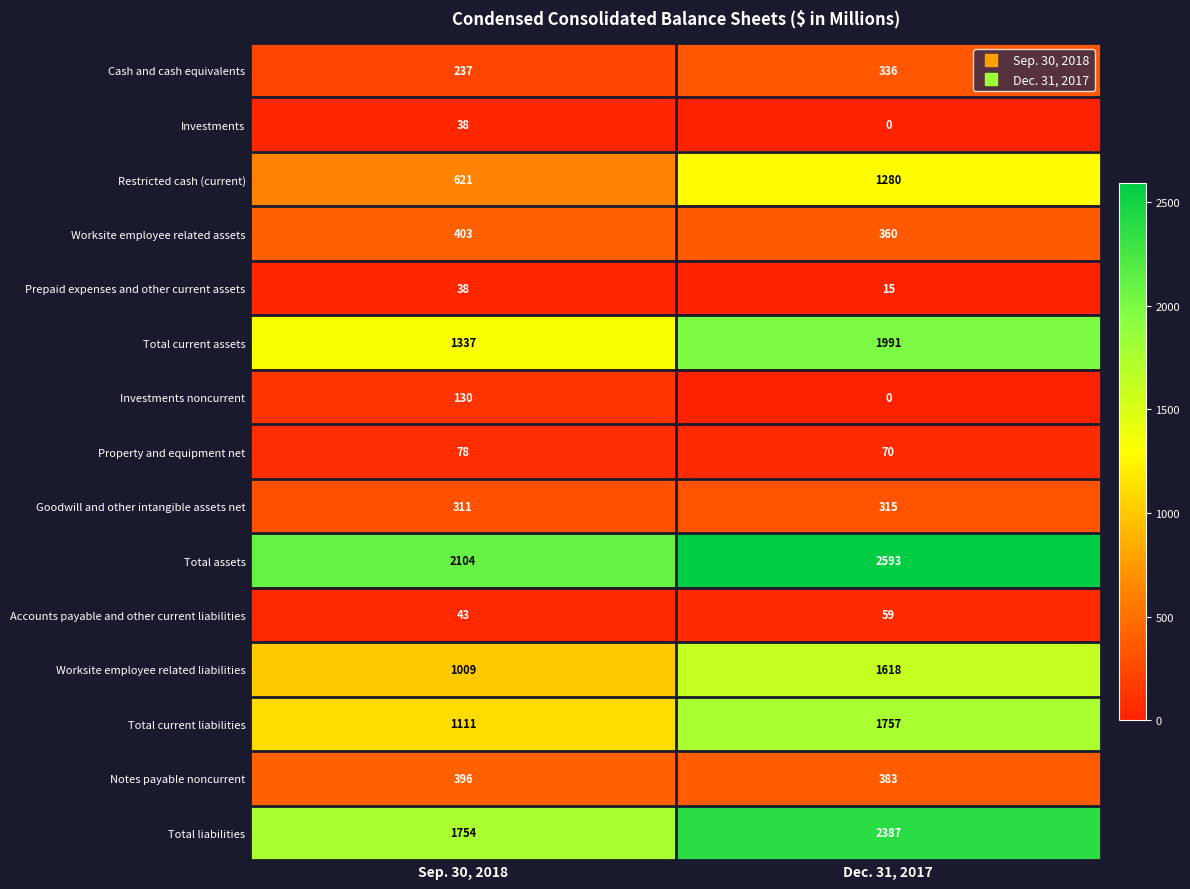

The Accounts payable and other current liabilities series shows 25 at Sep. 30, 2018. True or false?

False